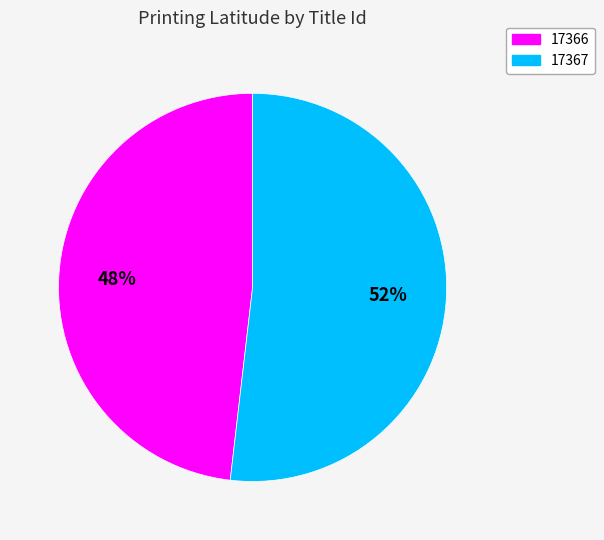

What percentage is the 17366 slice, to the nearest percent?

48%